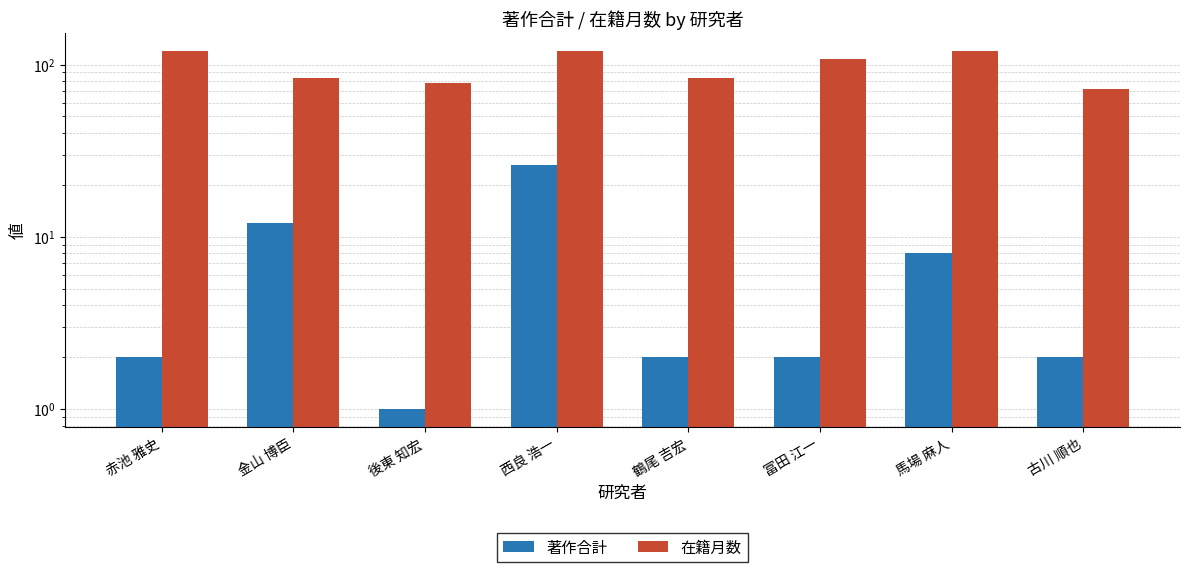

List the series in order of their peak value, lowest first.

著作合計, 在籍月数